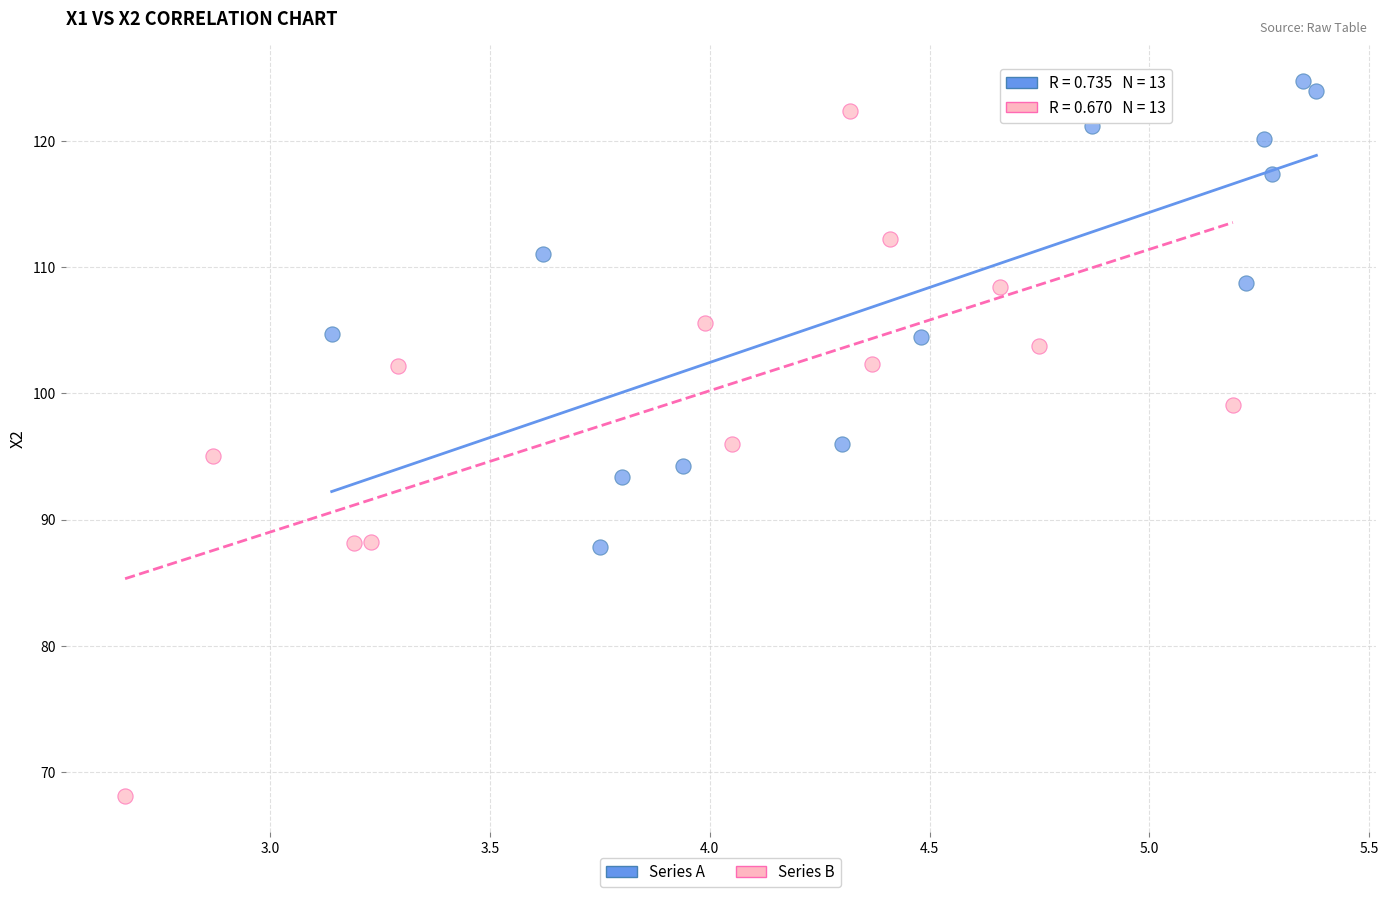

Which series contains the lowest Y value?

Series B